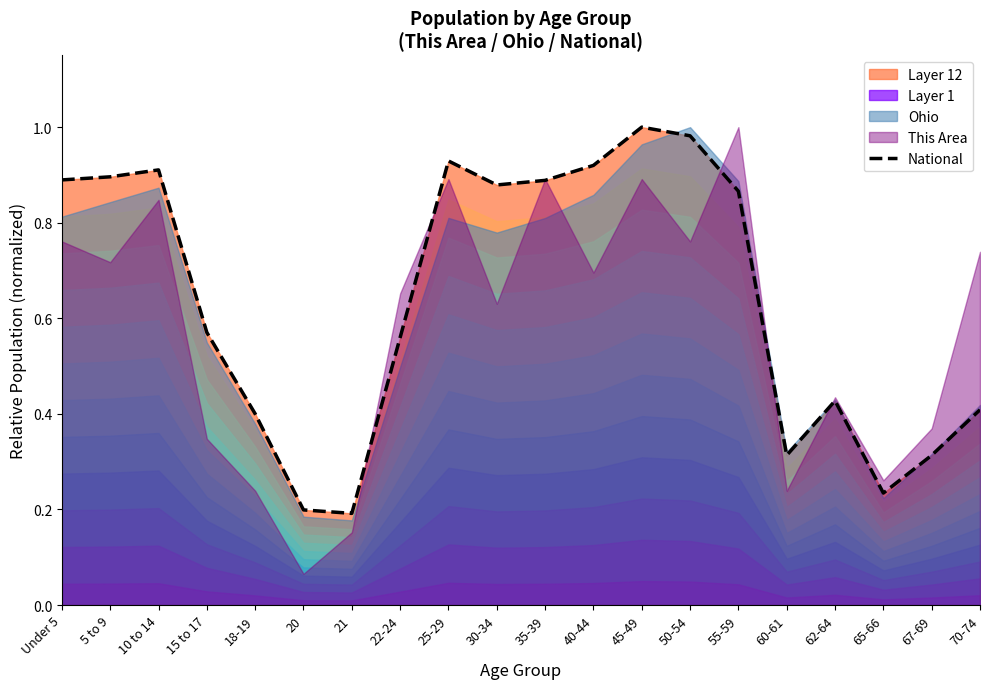

Count the number of categories in the chart.

20